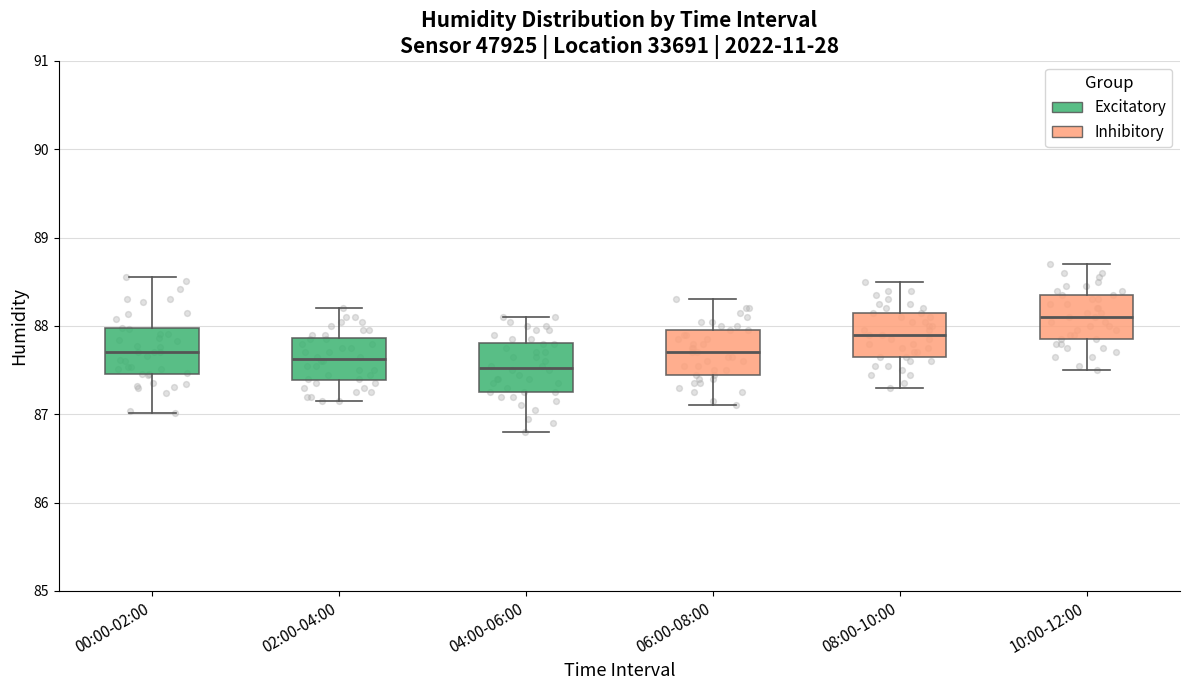

Reading left to right, transcribe this box plot: for each box, give where its median line is, the range the box spans, and where its two whiskers end, as read against the y-axis. The values are not printed on the chart, so give them approximately, as read against the axis.

00:00-02:00: median 87.7, box 87.5 to 88.0, whiskers 87.0 to 88.6
02:00-04:00: median 87.6, box 87.4 to 87.9, whiskers 87.2 to 88.2
04:00-06:00: median 87.5, box 87.3 to 87.8, whiskers 86.8 to 88.1
06:00-08:00: median 87.7, box 87.5 to 88.0, whiskers 87.1 to 88.3
08:00-10:00: median 87.9, box 87.7 to 88.2, whiskers 87.3 to 88.5
10:00-12:00: median 88.1, box 87.9 to 88.4, whiskers 87.5 to 88.7